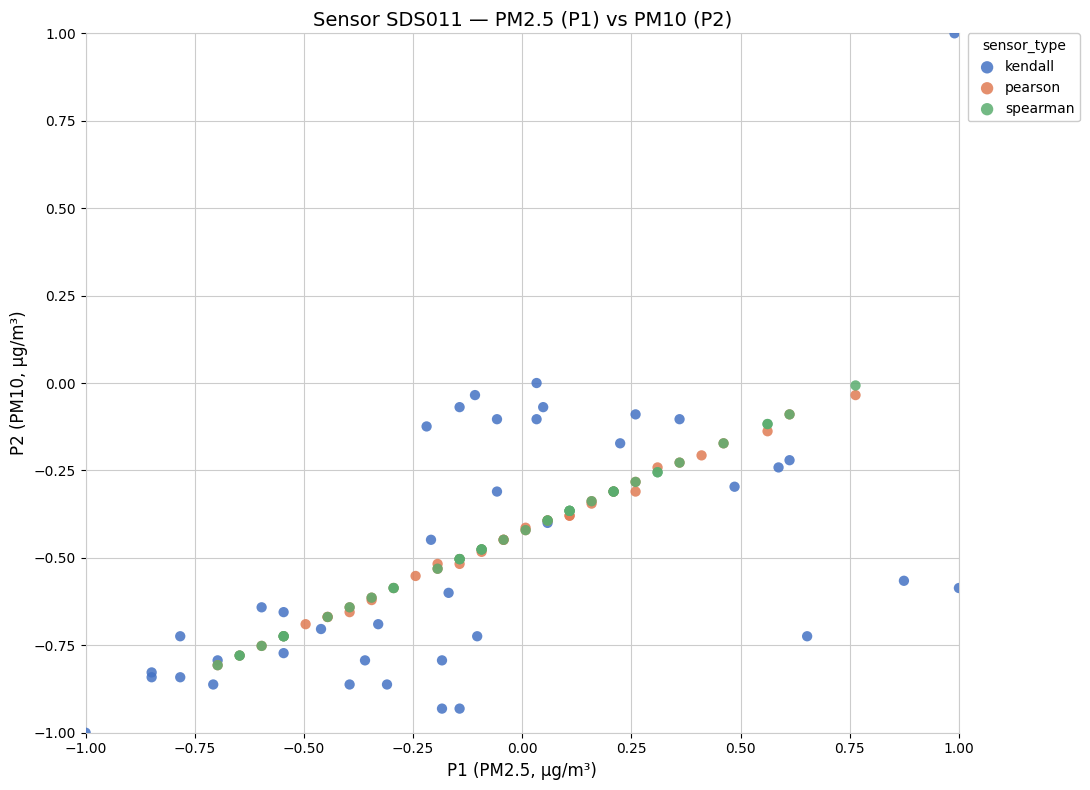

What are all the series names shown in the legend?

kendall, pearson, spearman